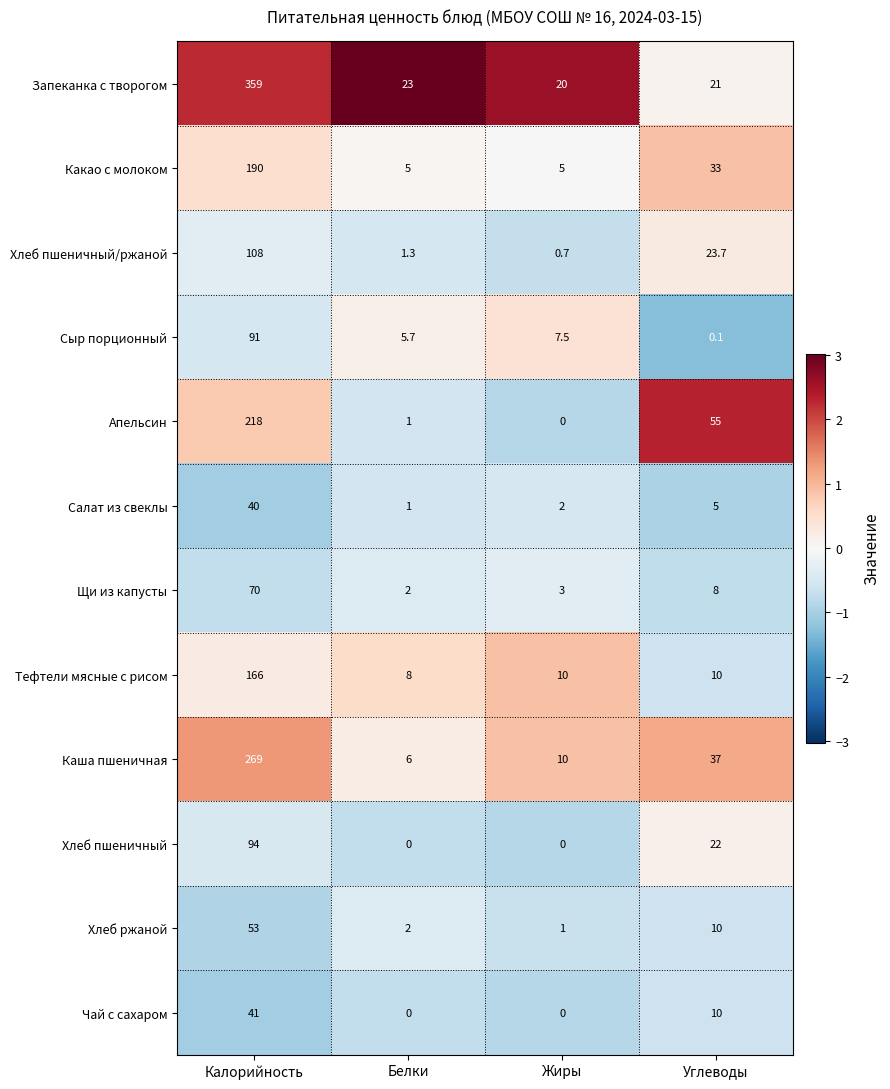

Is it true that Сыр порционный equals 8.6 at Белки?

False